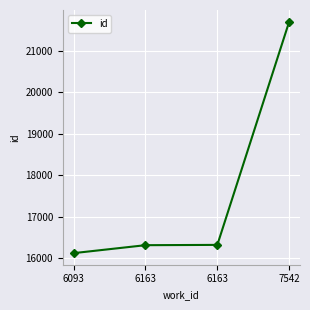

Reading right to left, extract all data points from this chart.

21702	16318	16311	16119